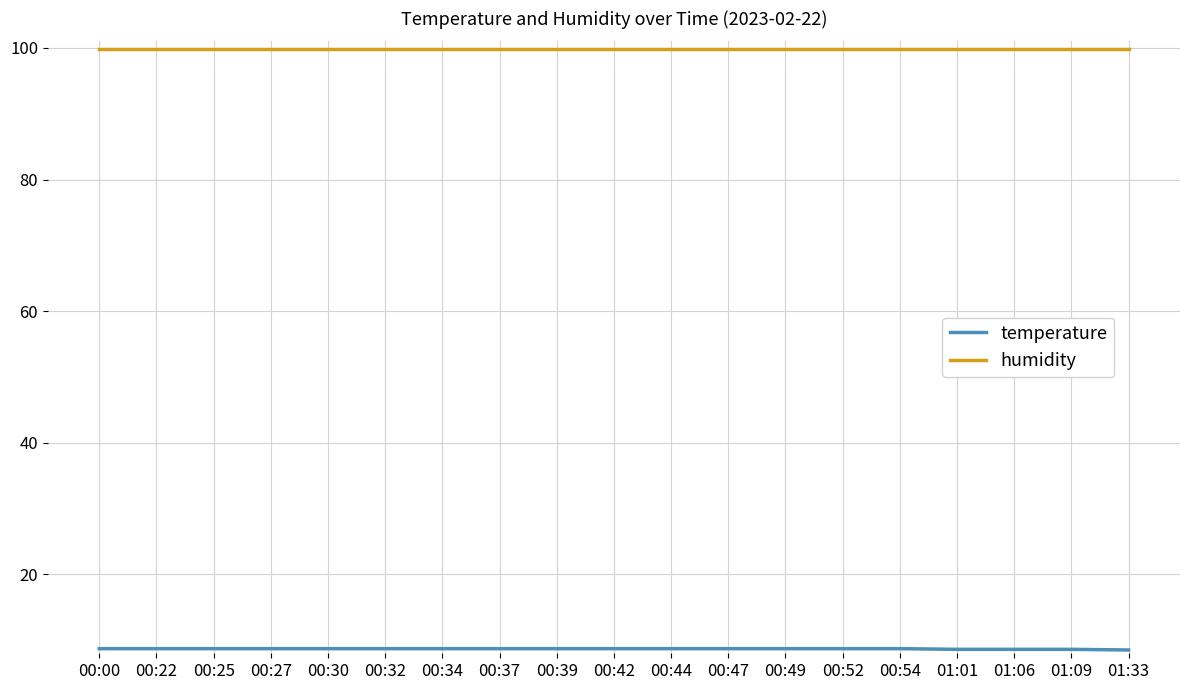

What is the difference between the highest and lowest values at 00:42?

91.2